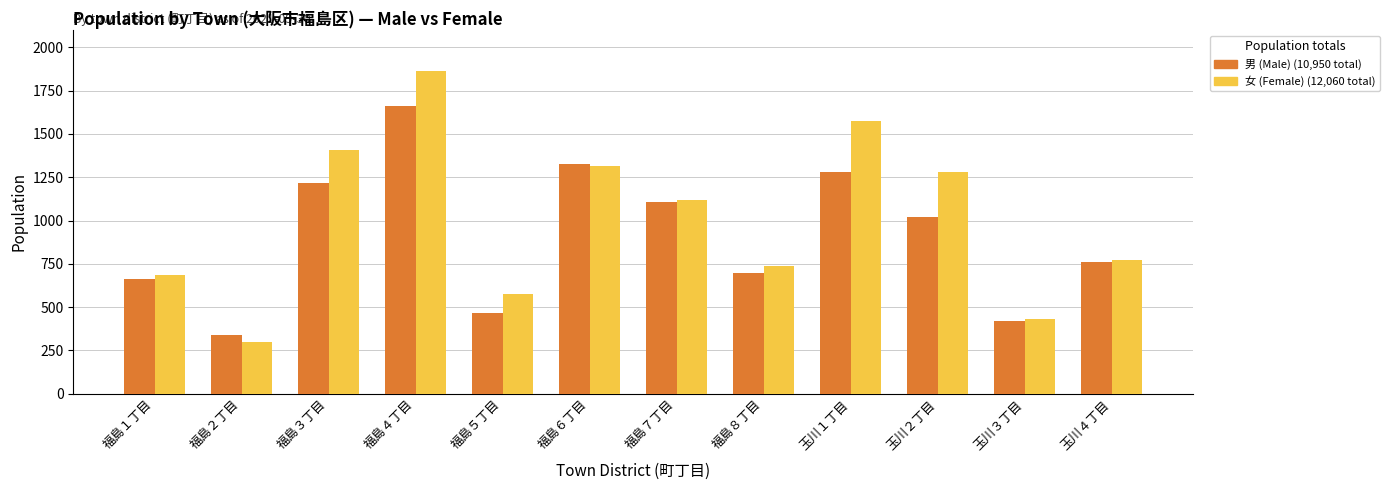

At which category is the sum across all series the highest?

福島４丁目